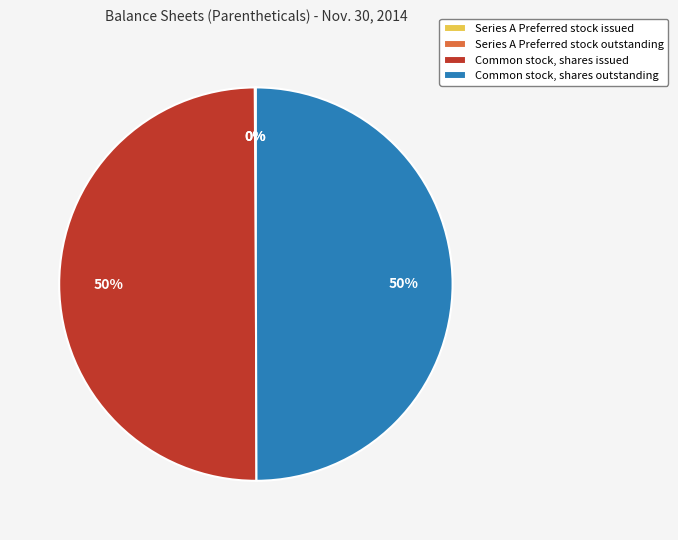

The Common stock, shares issued slice represents 50% of the pie. True or false?

True